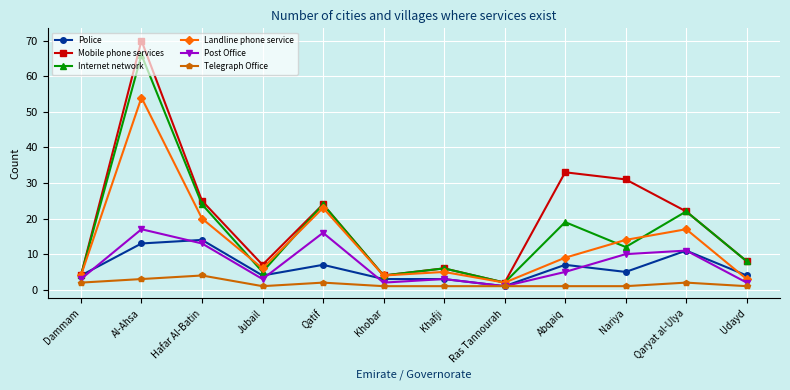

At which label does Internet network reach its peak?

Al-Ahsa